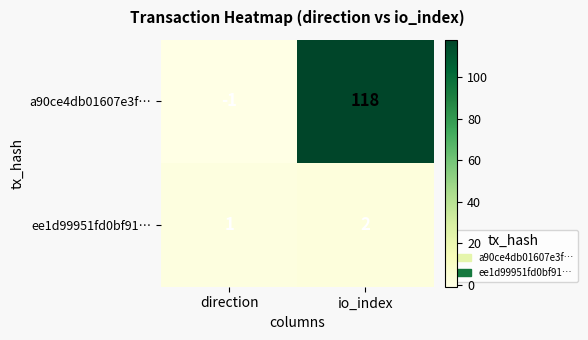

What is the difference between the maximum and minimum values in the a90ce4db01607e3f… series?

119